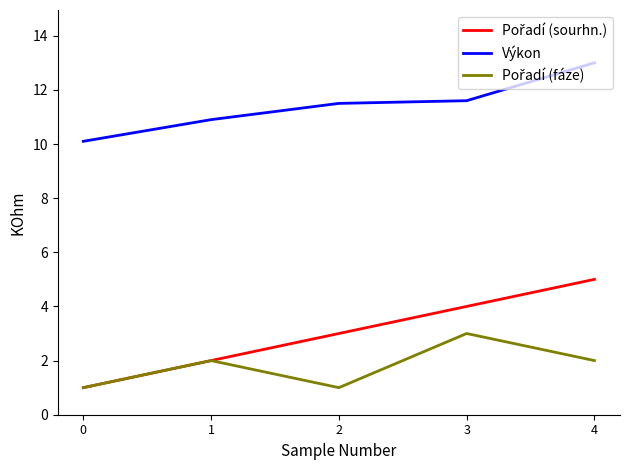

How many distinct data groups are displayed?

3